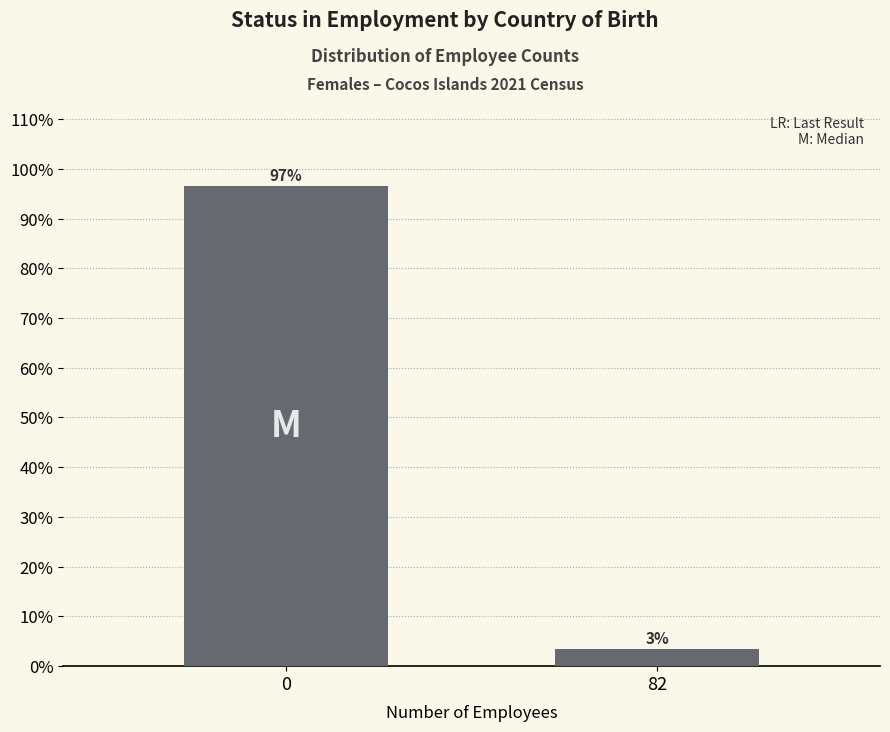

List the labels in order of value, smallest first.

82, 0